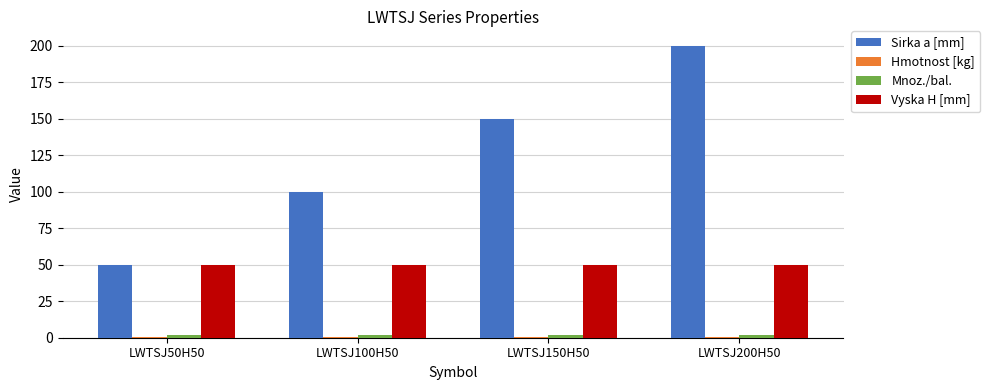

Which category has the highest value in the Sirka a [mm] series?

LWTSJ200H50